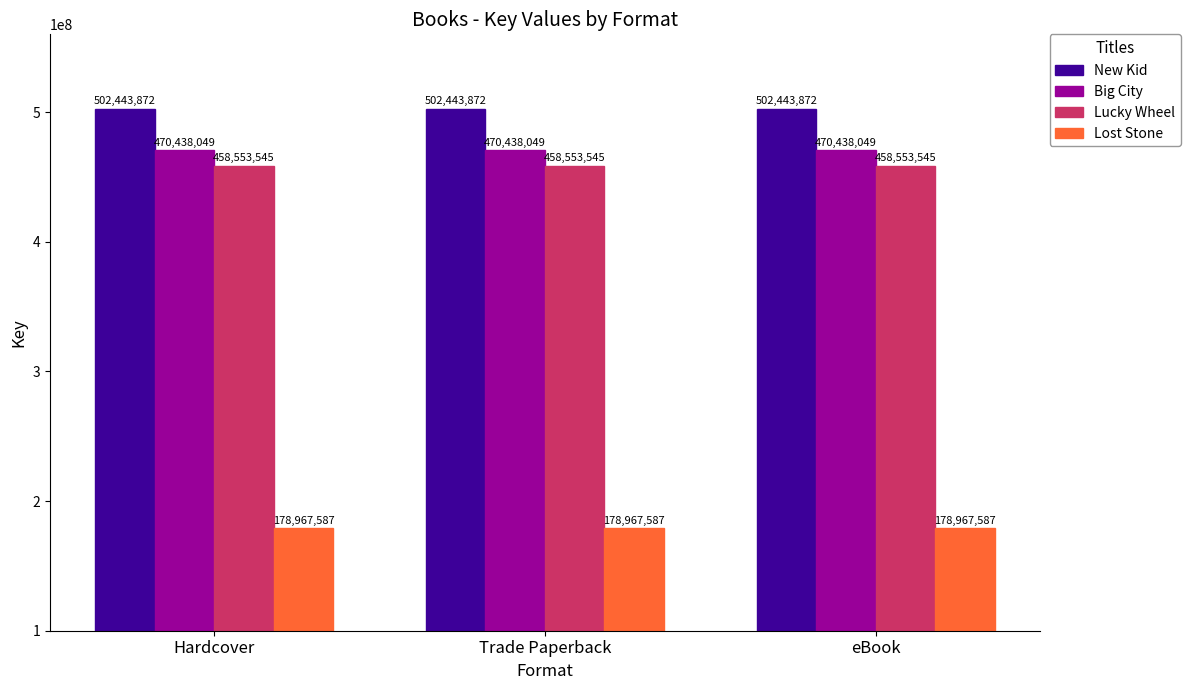

Rank the series by their maximum value, from highest to lowest.

New Kid, Big City, Lucky Wheel, Lost Stone